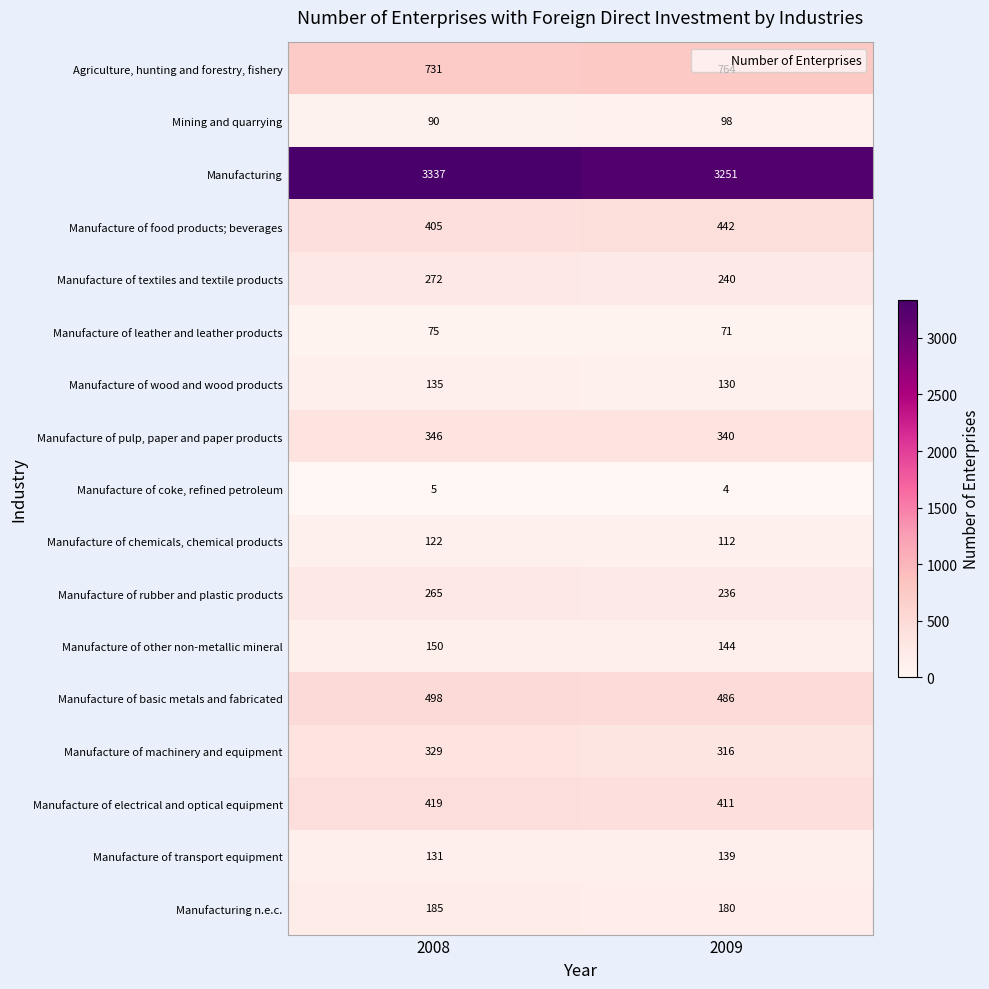

What value does the Manufacture of basic metals and fabricated series have at 2008, to the nearest 10?

500